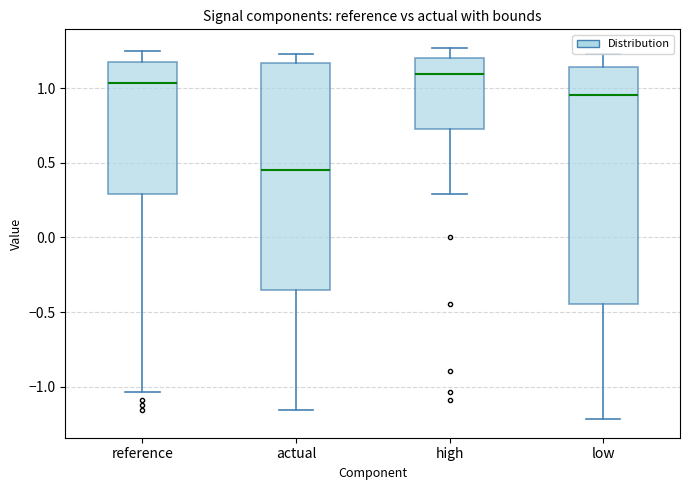

Reading left to right, transcribe this box plot: for each box, give where its median line is, the range the box spans, and where its two whiskers end, as read against the y-axis. The values are not printed on the chart, so give them approximately, as read against the axis.

reference: median 1.05, box 0.30 to 1.20, whiskers -1.05 to 1.25
actual: median 0.45, box -0.35 to 1.15, whiskers -1.15 to 1.25
high: median 1.10, box 0.75 to 1.20, whiskers 0.30 to 1.25
low: median 0.95, box -0.45 to 1.15, whiskers -1.20 to 1.25